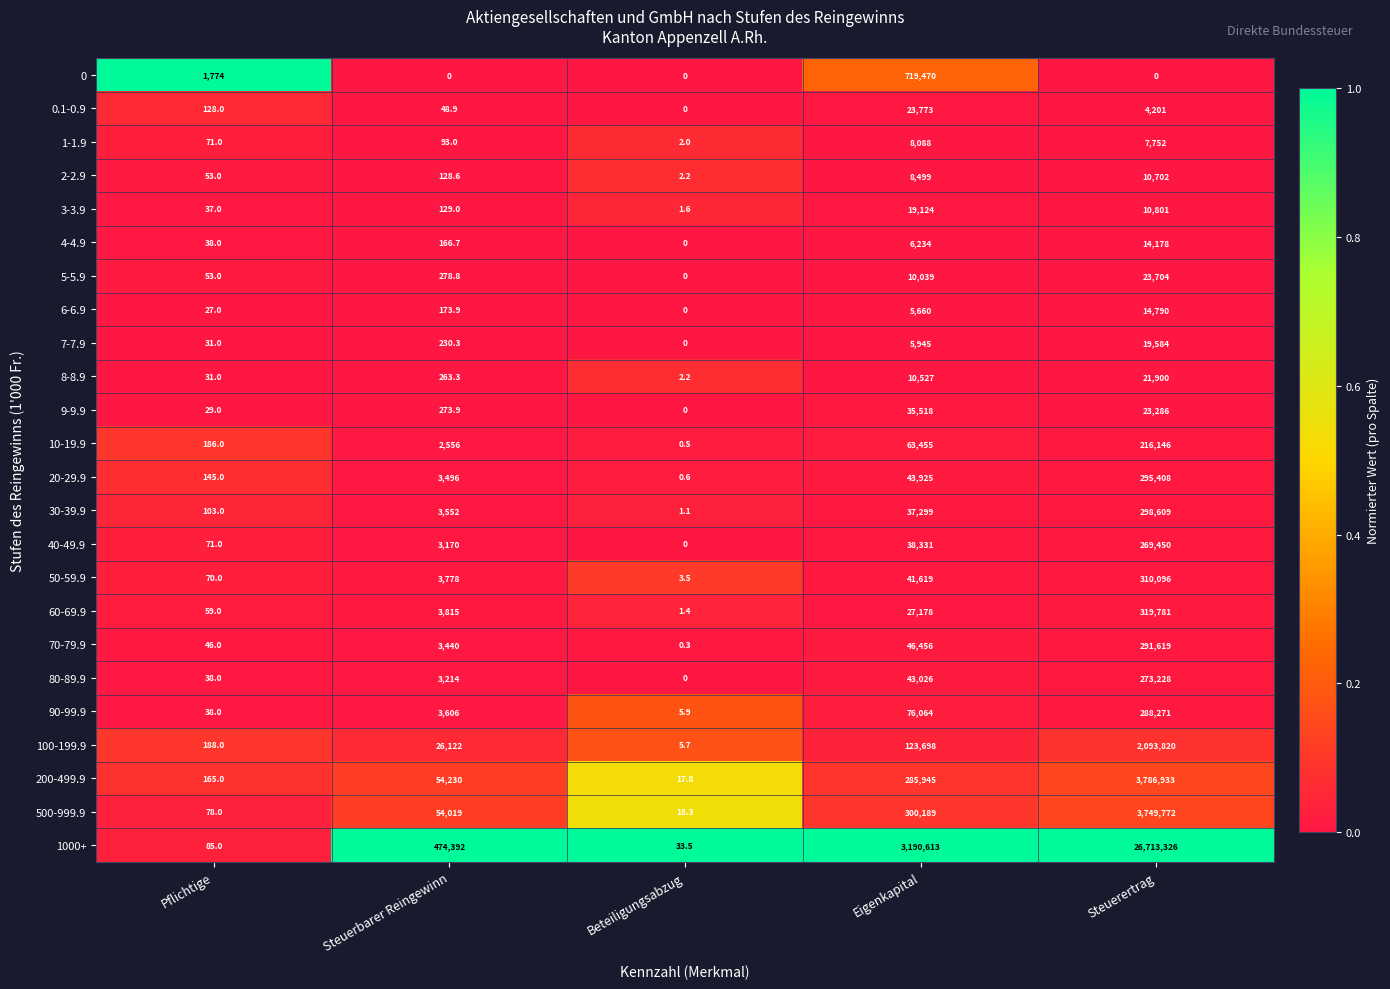

At which category is the sum across all series the highest?

Steuerertrag